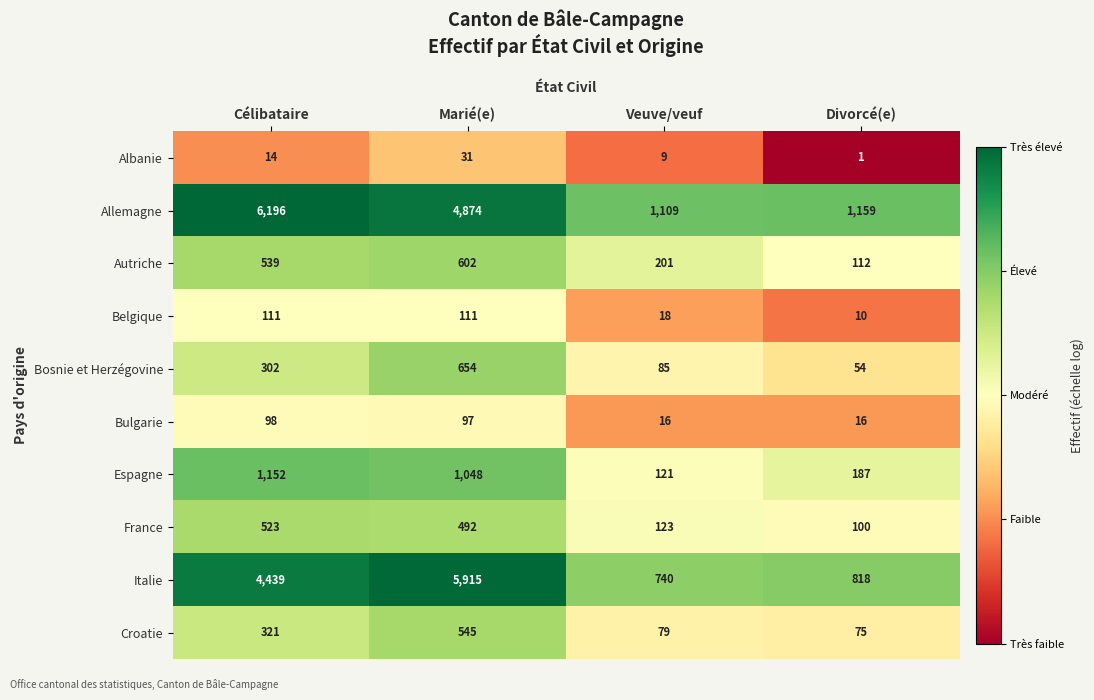

Count the number of data series in this chart.

10